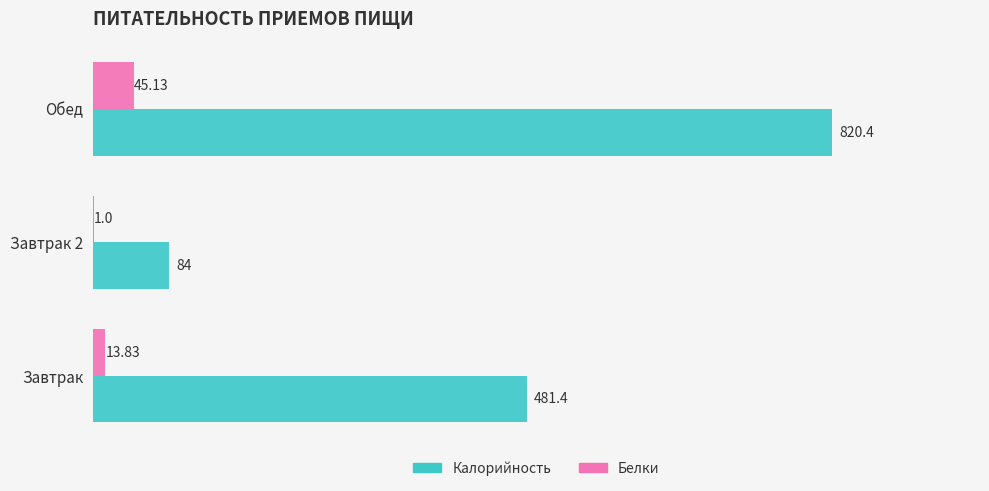

Between Завтрак 2 and Обед, which series saw the biggest shift?

Калорийность